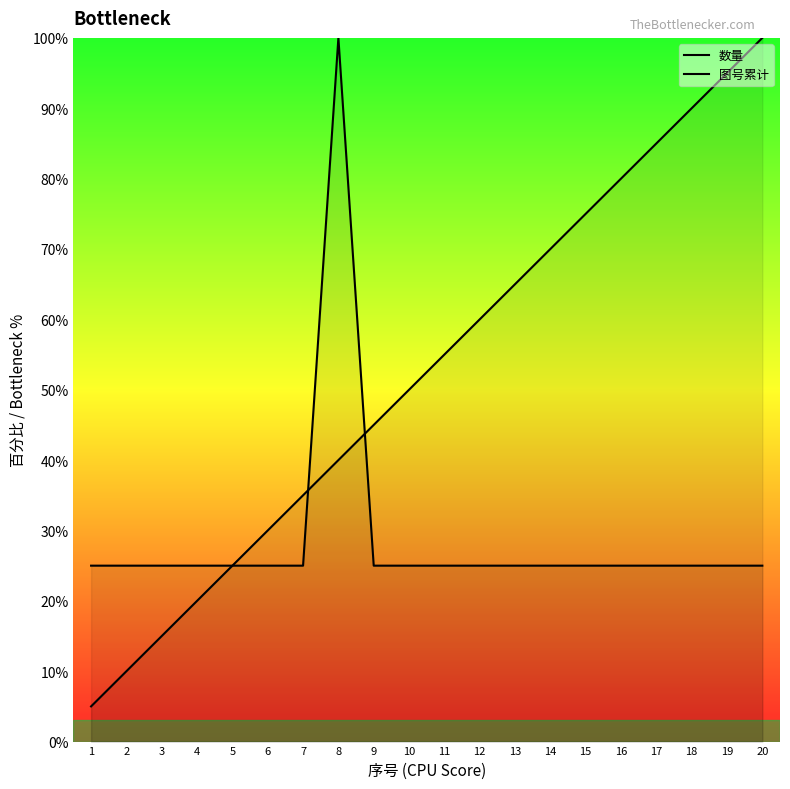

True or false: 图号累计 has more than 0 points higher than both neighbors.

False